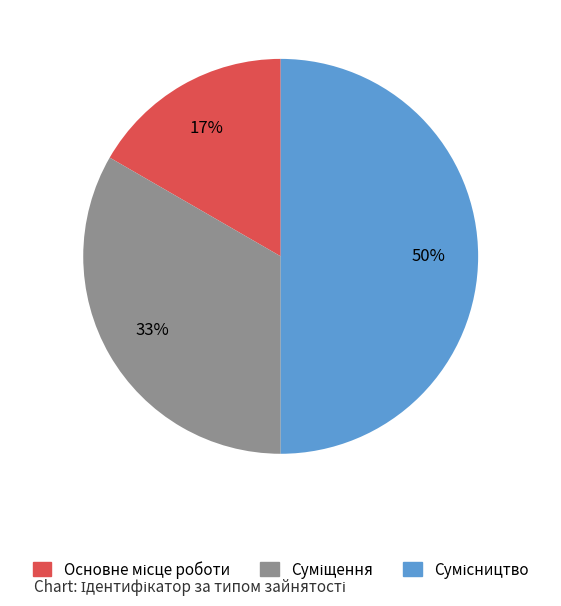

To the nearest percent, what is the difference between the largest and smallest slice percentages?

33%